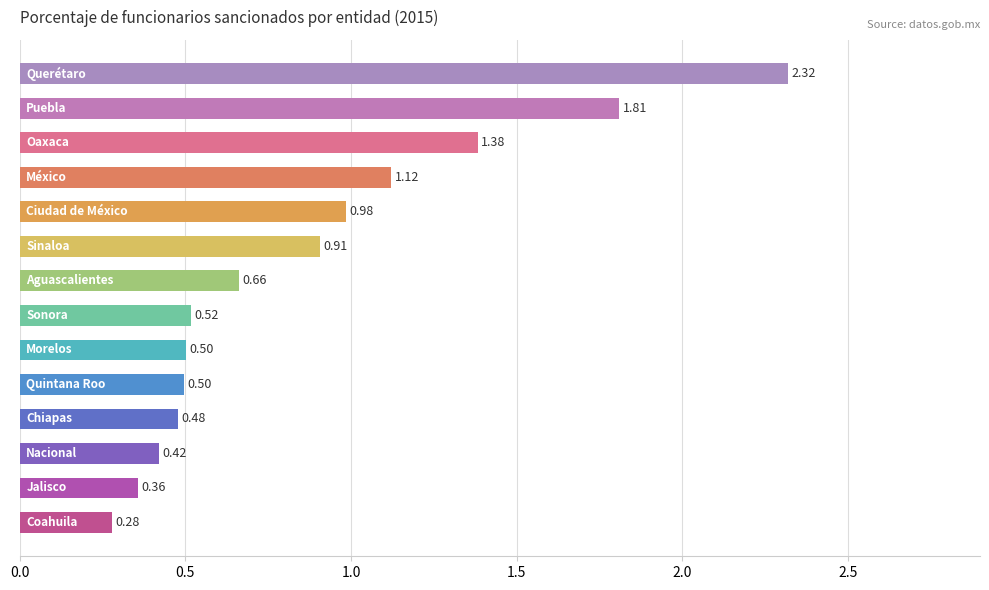

What is the sum of all values?

12.2